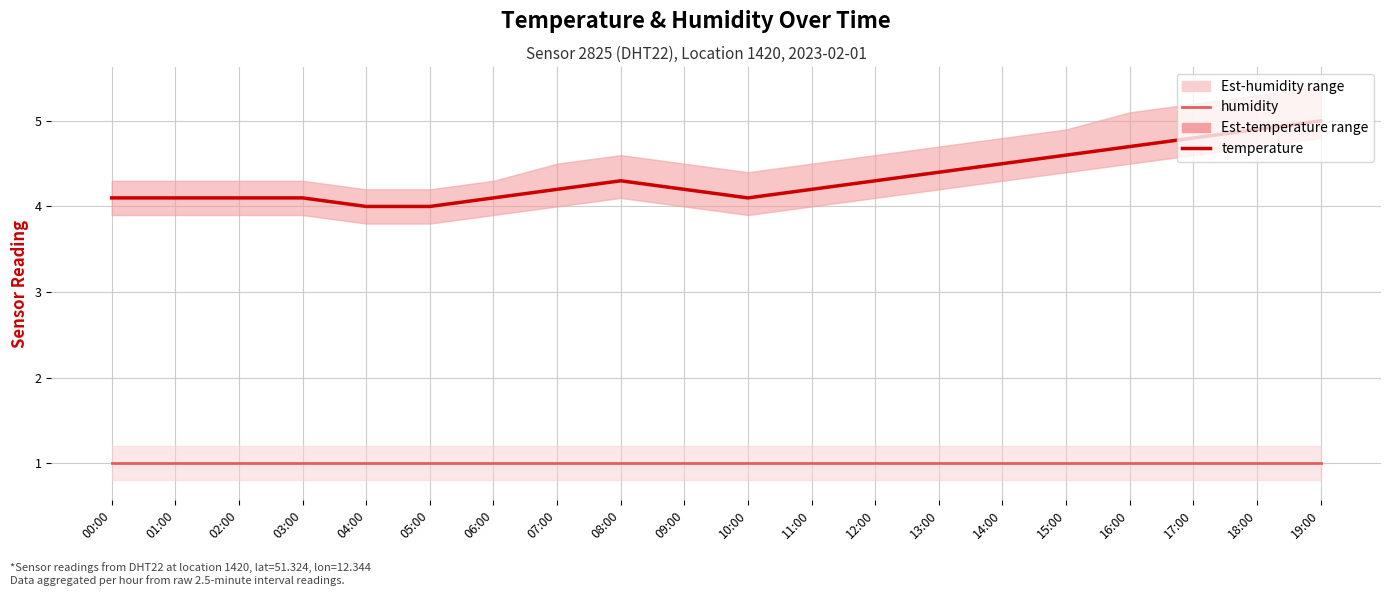

What is the difference between the second highest and second lowest values in the temperature series?

0.9